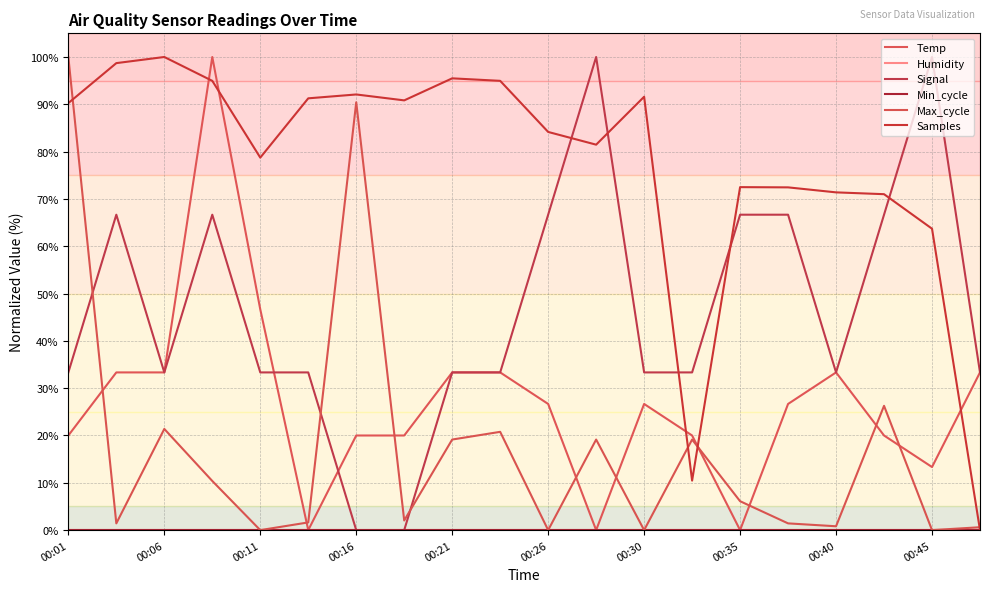

Is this an area chart (filled region under the line)?

No